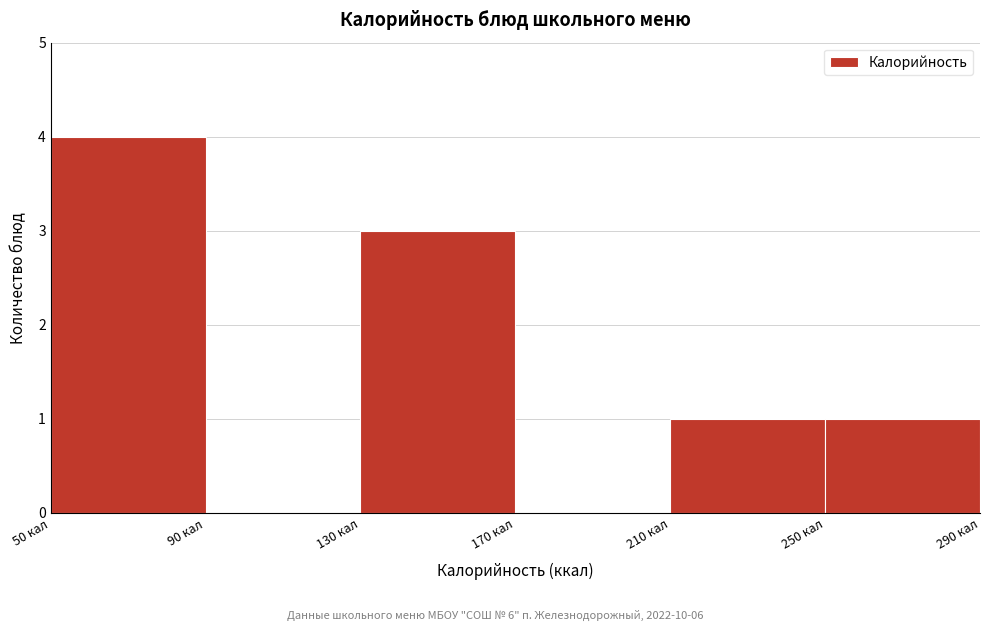

Over which range of the x-axis is the bar tallest?

50 to 90